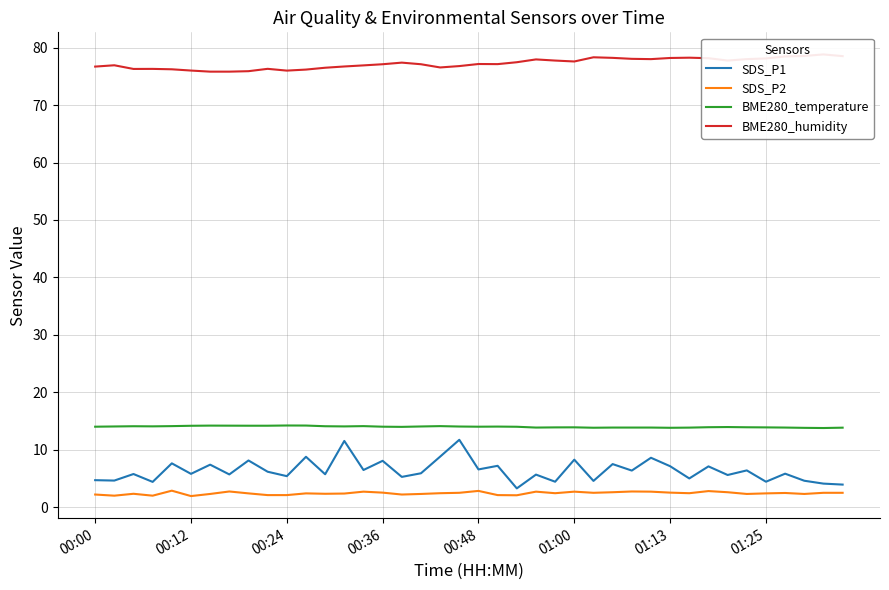

What position from the left is 18?

19